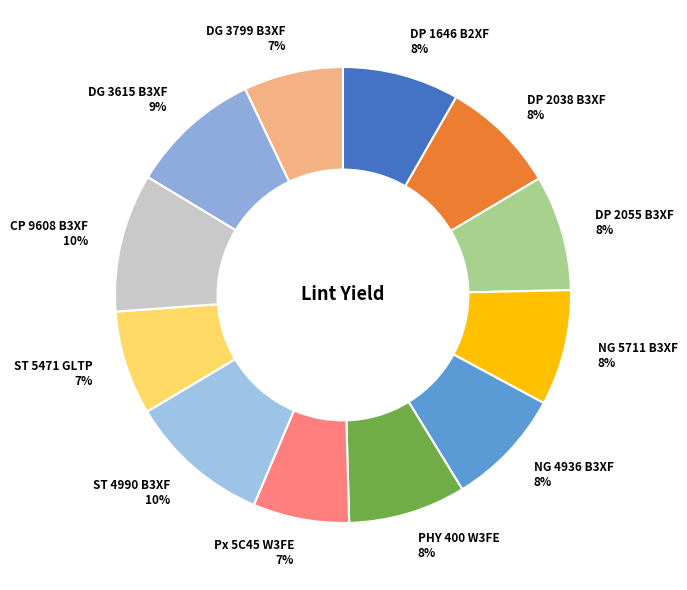

What percentage is the DG 3615 B3XF slice, to the nearest percent?

9%